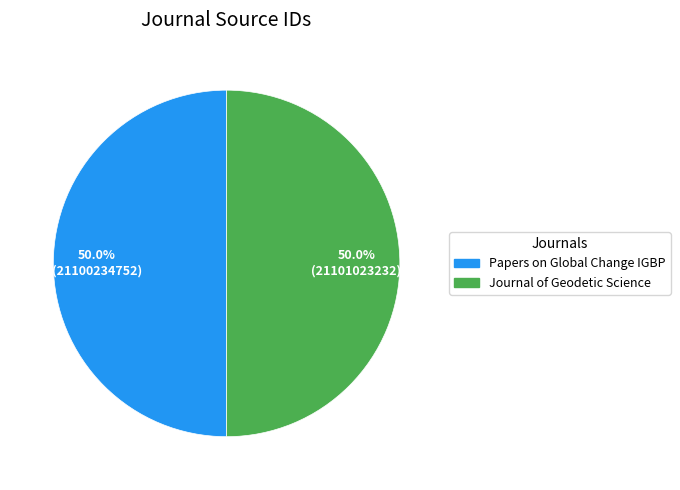

To the nearest percent, what percentage of the pie is Journal of Geodetic Science?

50%